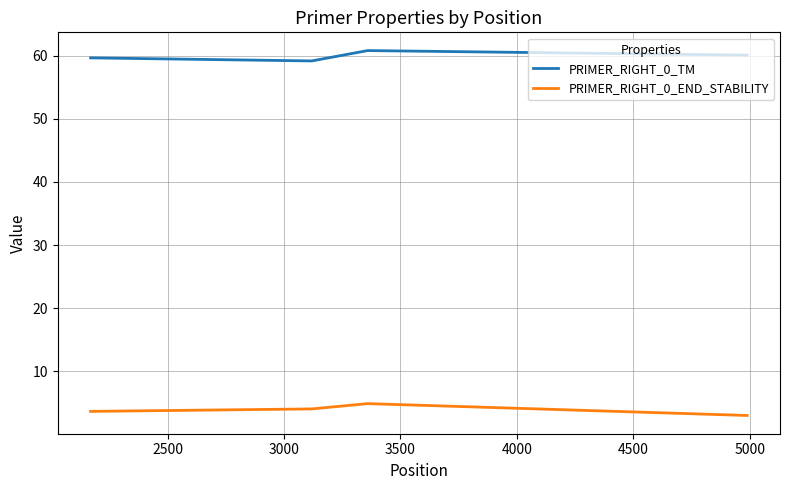

What is the greatest value displayed?

60.8